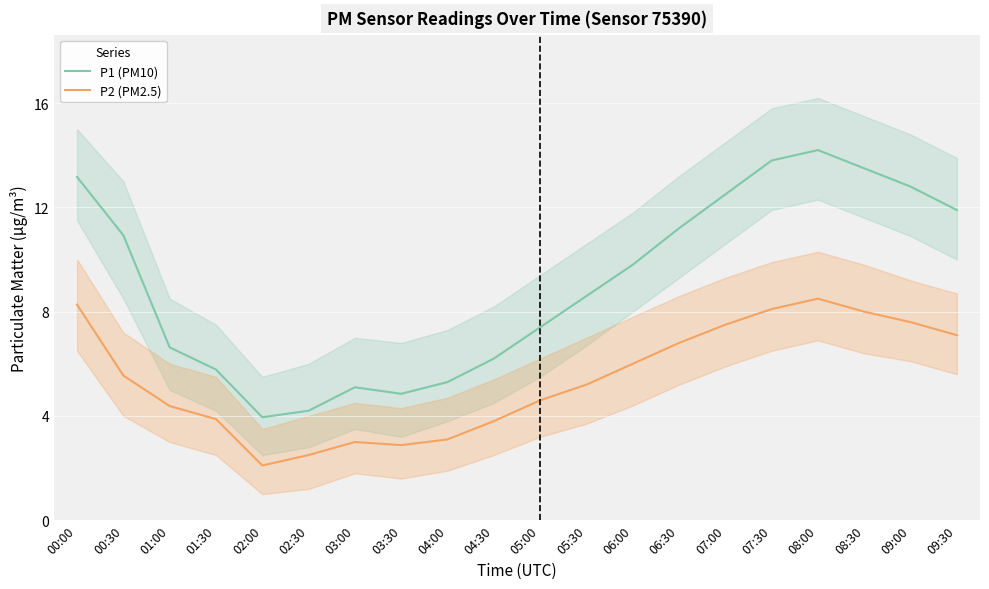

Which series has the largest total across all categories?

P1 (PM10)